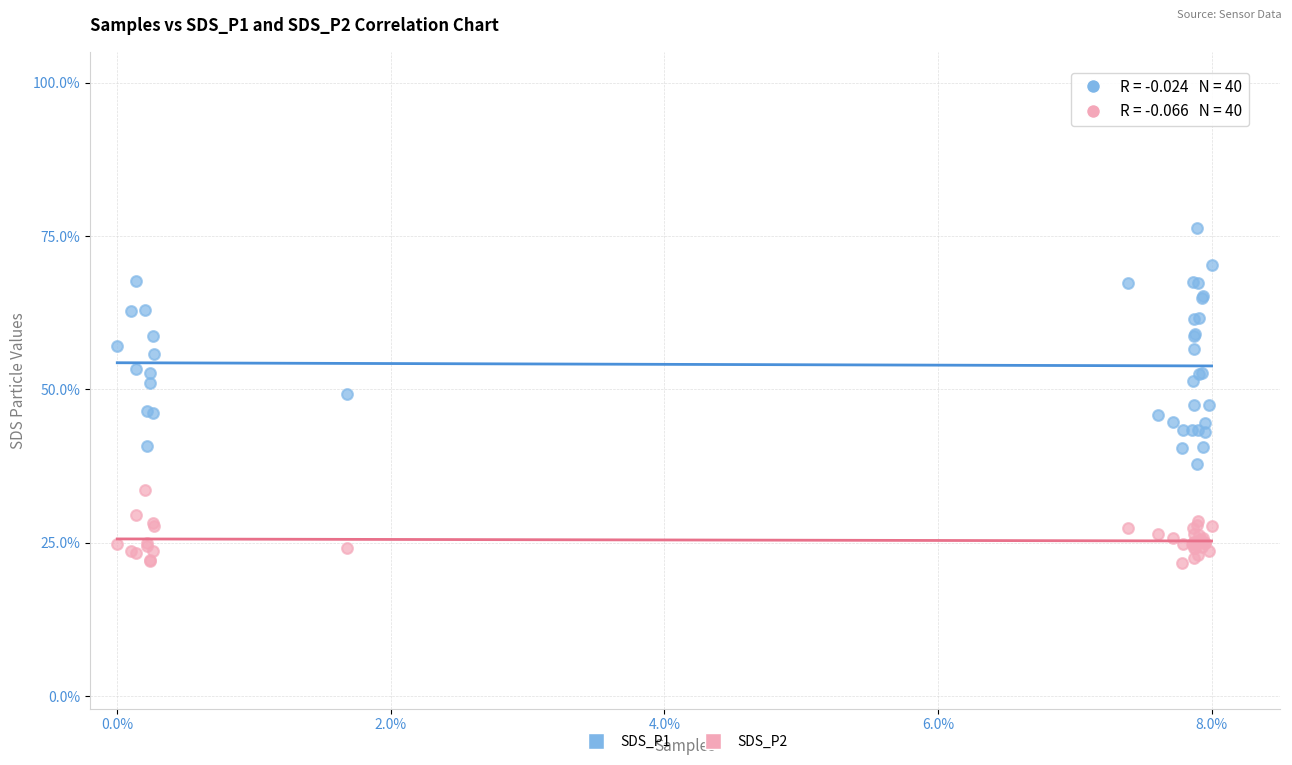

What are all the series names shown in the legend?

SDS_P1, SDS_P2